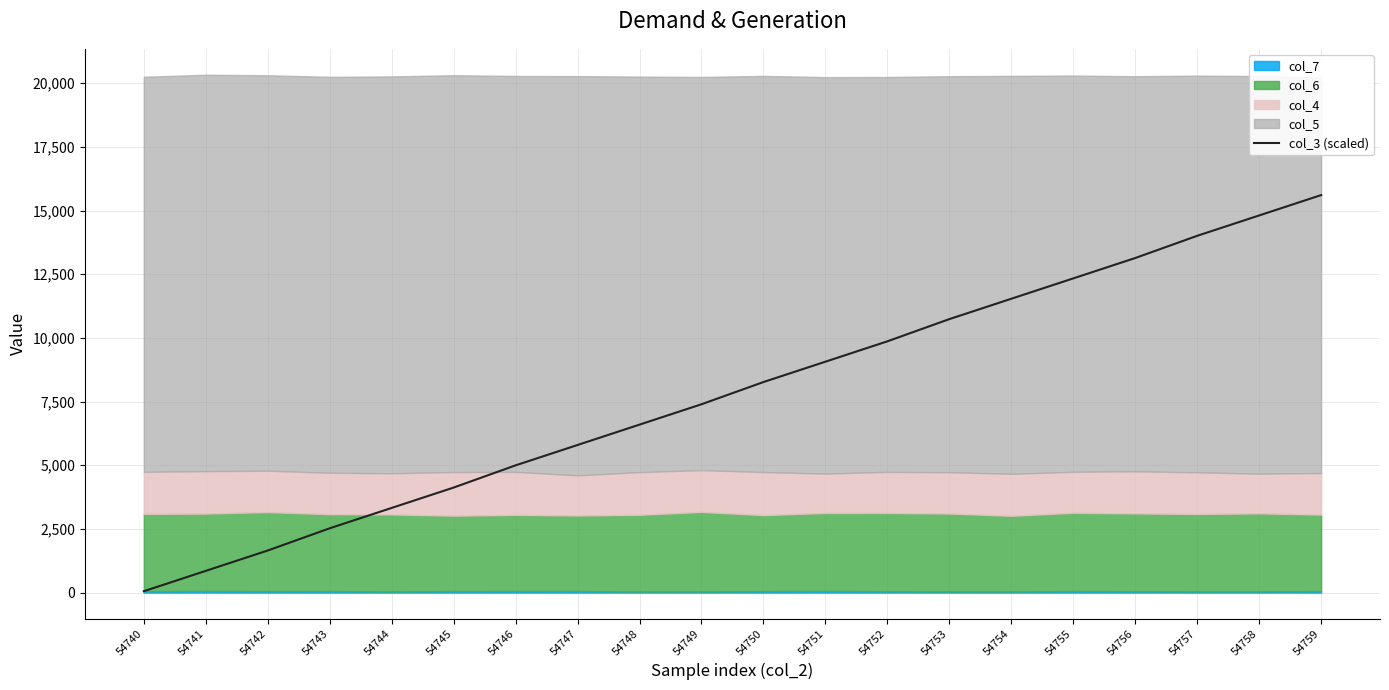

What is the smallest value displayed?

54.0